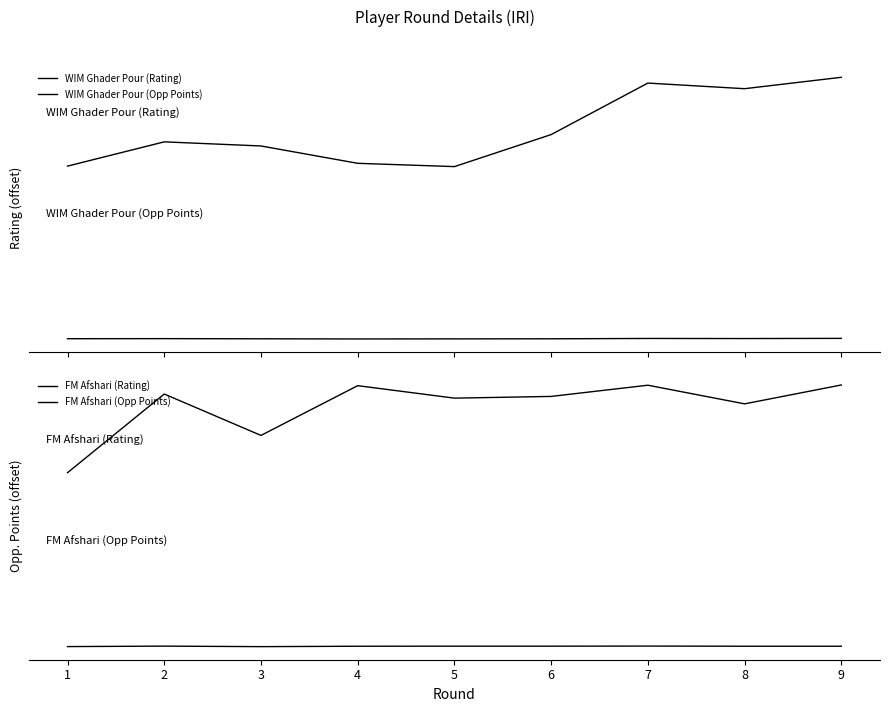

At which category does the chart reach its minimum across all series?

3